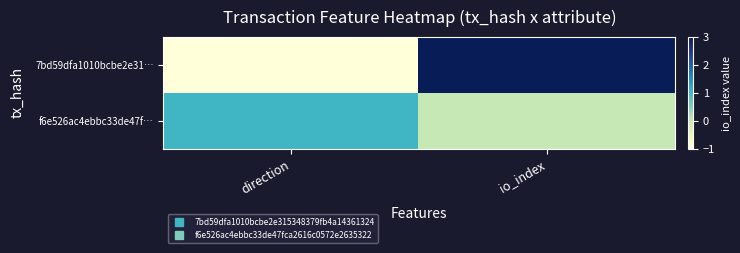

Reading left to right, list all the values displayed in this chart.

7bd59dfa1010bcbe2e31…: direction=-1	io_index=3
f6e526ac4ebbc33de47f…: direction=1	io_index=0